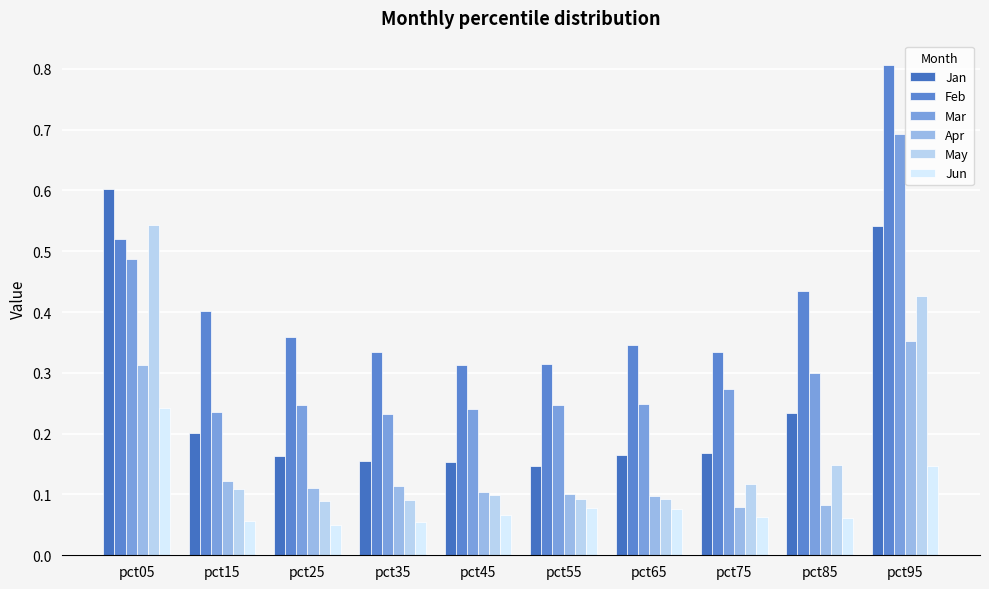

The Apr series shows 0.1 at pct85. True or false?

True